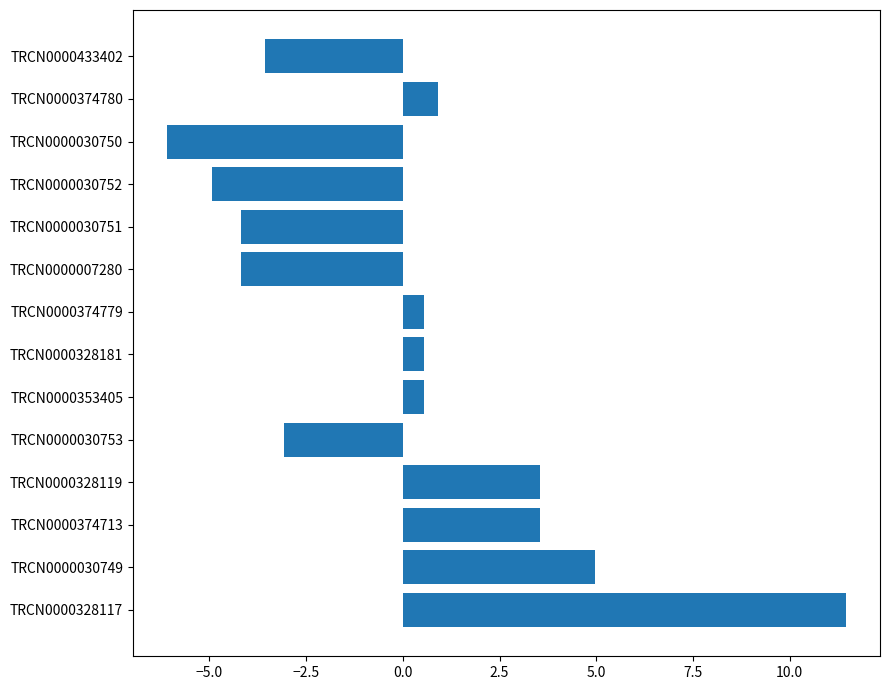

What is the maximum value shown in the chart?

11.5